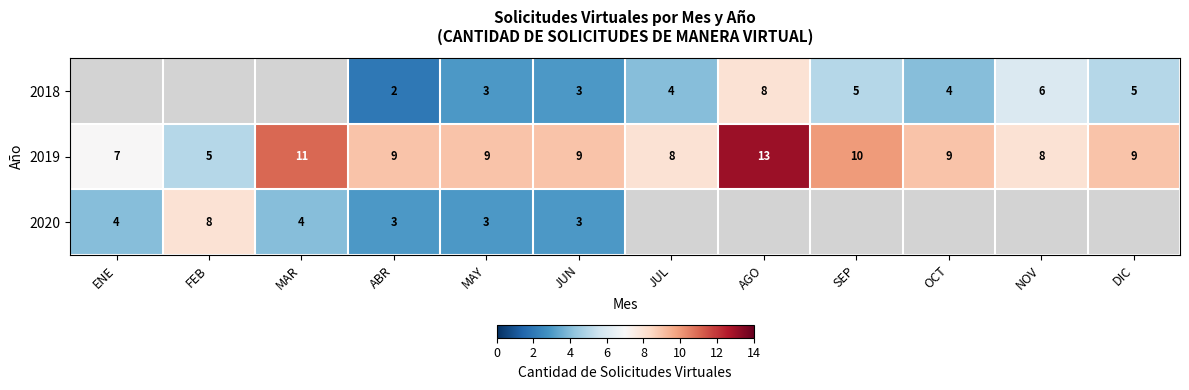

What is the average value of the 2019 series?

9